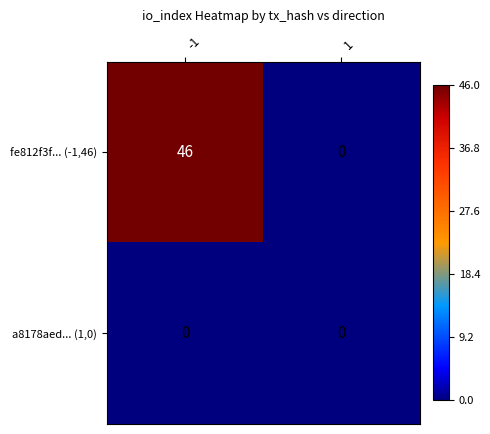

Which series has the largest total across all categories?

fe812f3f... (-1,46)